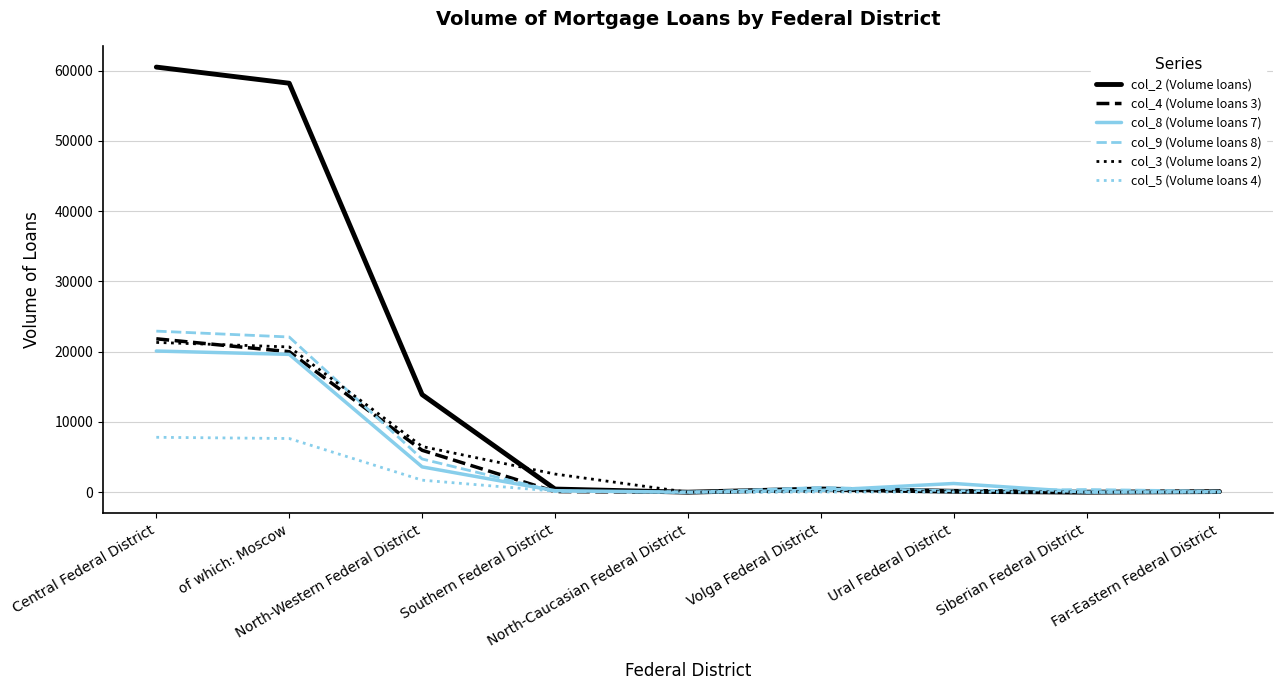

The col_5 (Volume loans 4) series shows 151 at Southern Federal District. True or false?

True